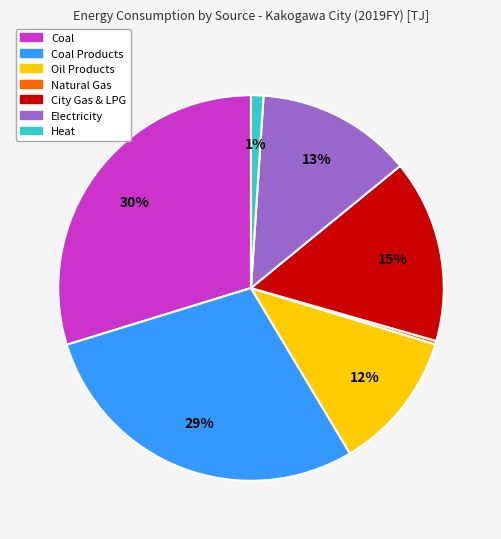

To the nearest percent, what is the average slice percentage?

14%